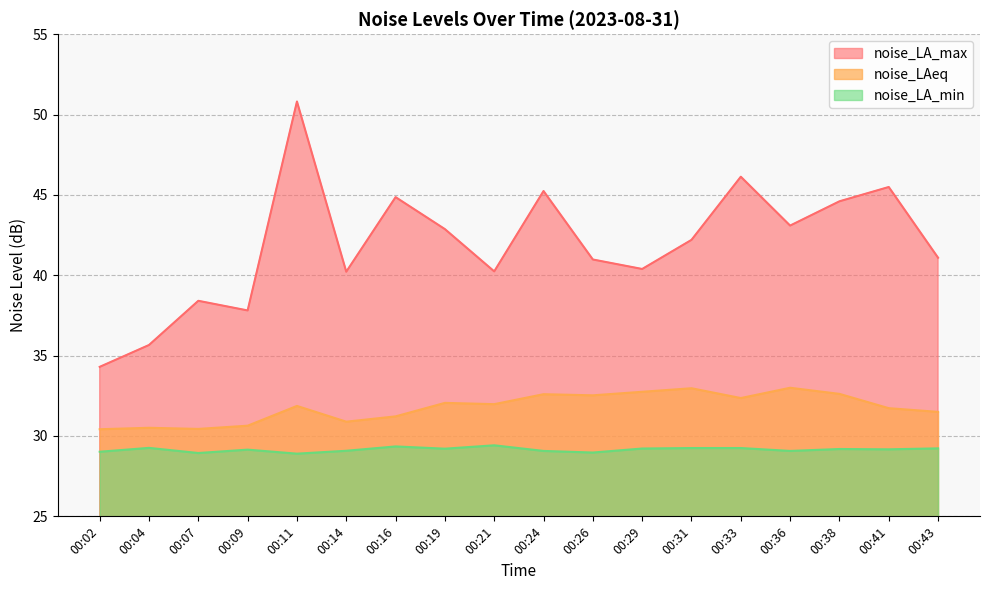

True or false: noise_LA_max has more than 0 interior local peaks.

True